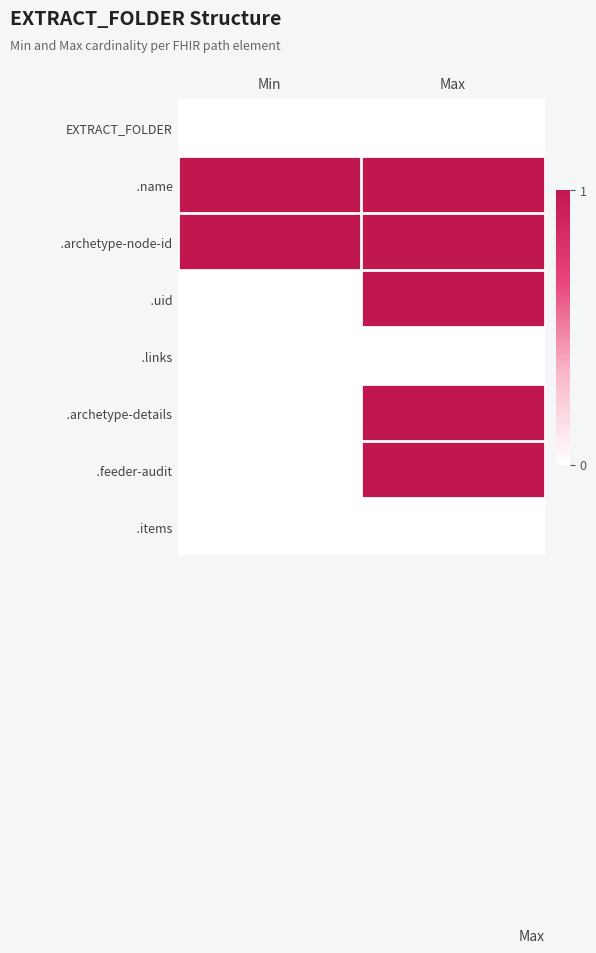

How many distinct data groups are displayed?

8